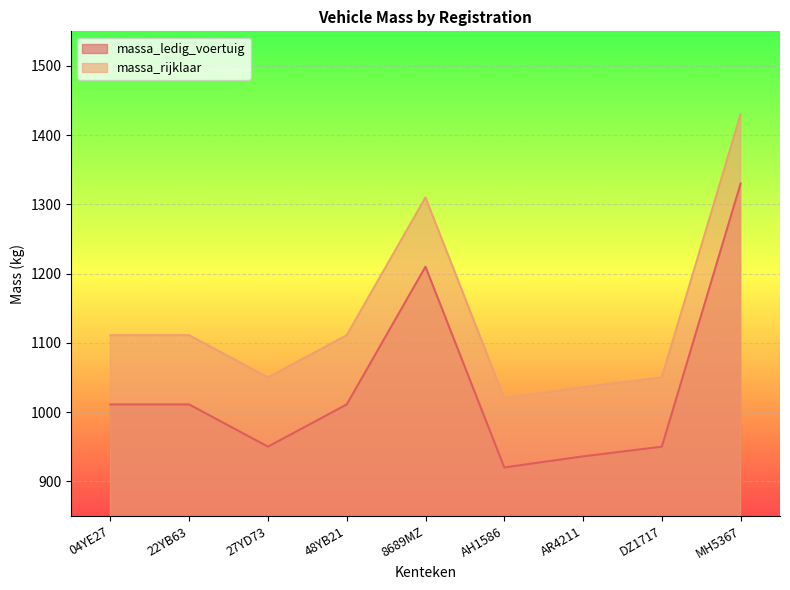

Which has a higher value, AH1586 or MH5367?

MH5367